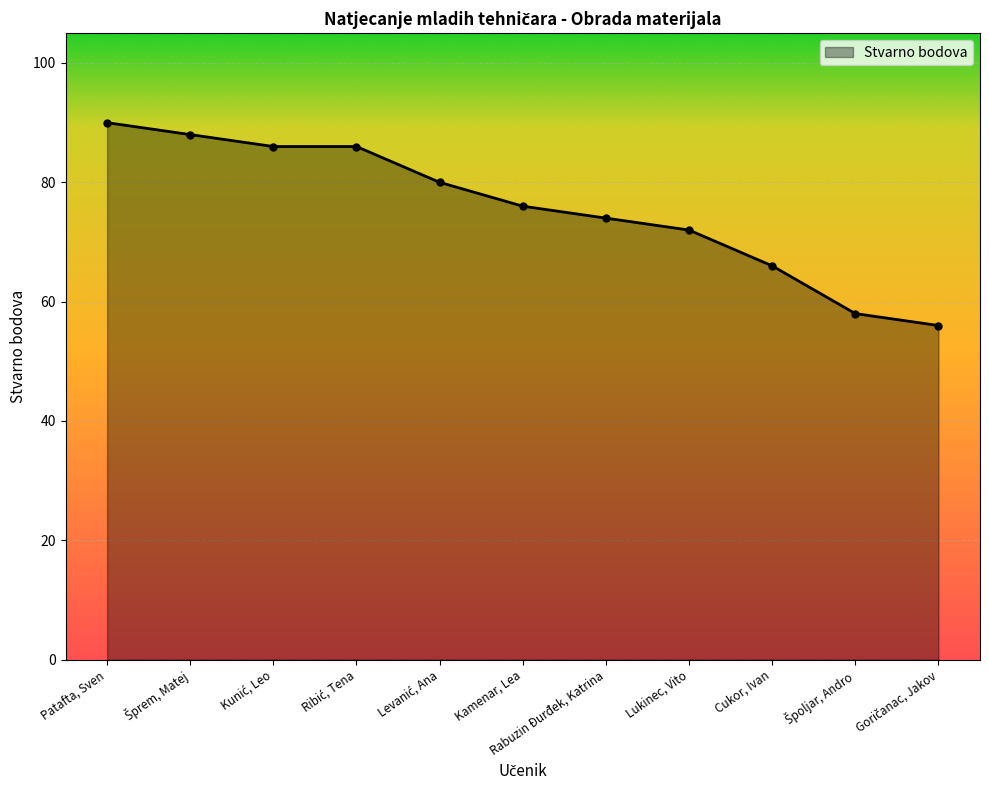

Which has a higher value, Kamenar, Lea or Cukor, Ivan?

Kamenar, Lea